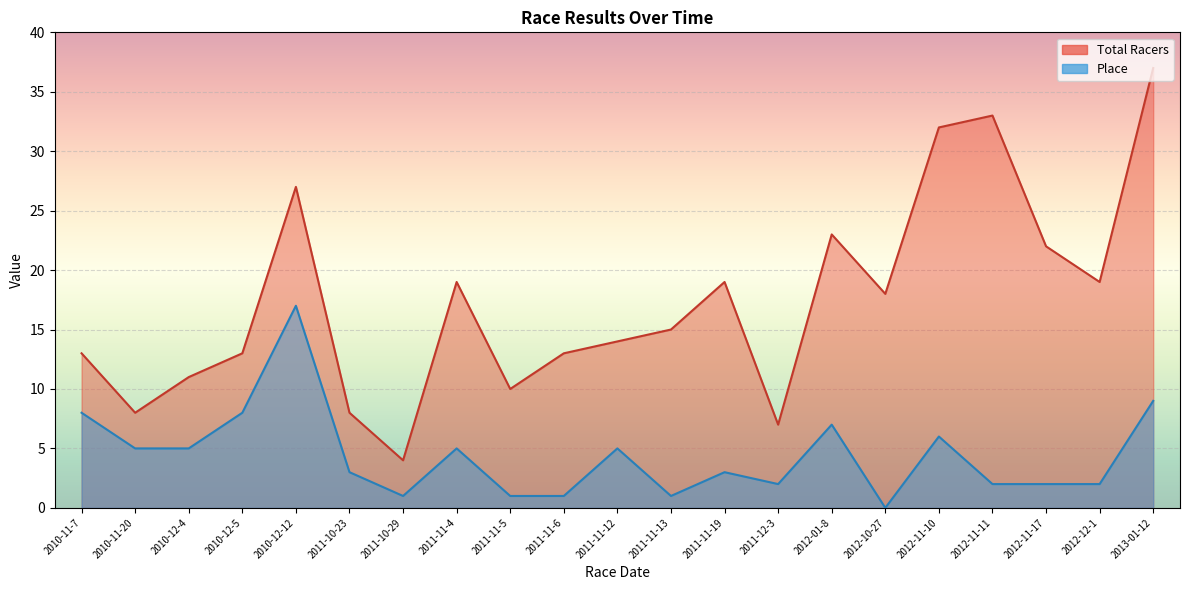

What is the average value of the Place series?

4